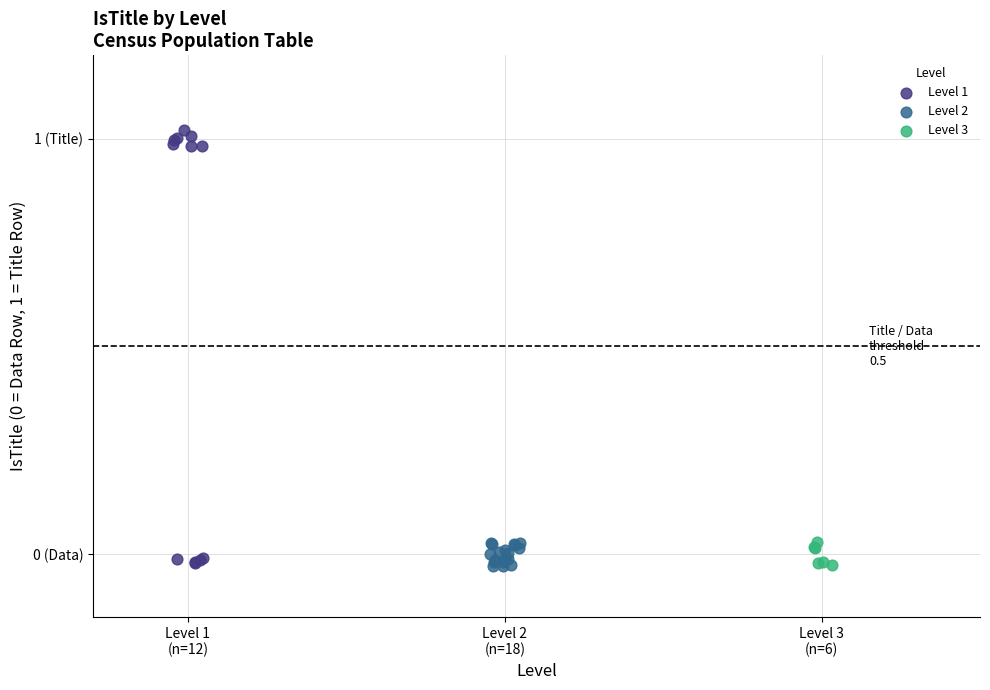

Which series contains the highest Y value?

Level 1